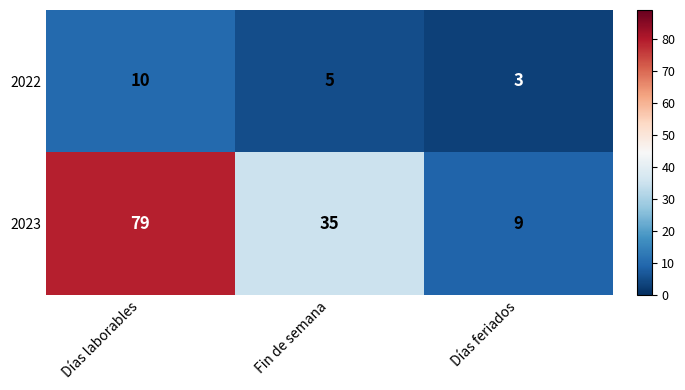

True or false: 2023 has a value of 35 at Fin de semana.

True